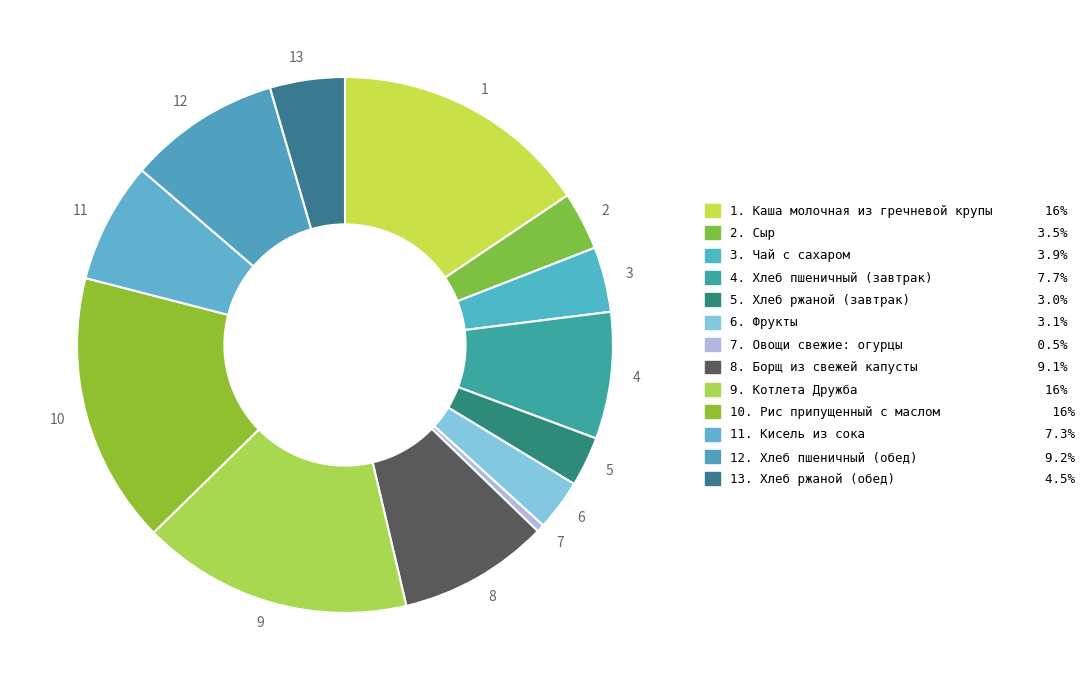

What is the ratio of the value at 8 to the value at 10?

0.6